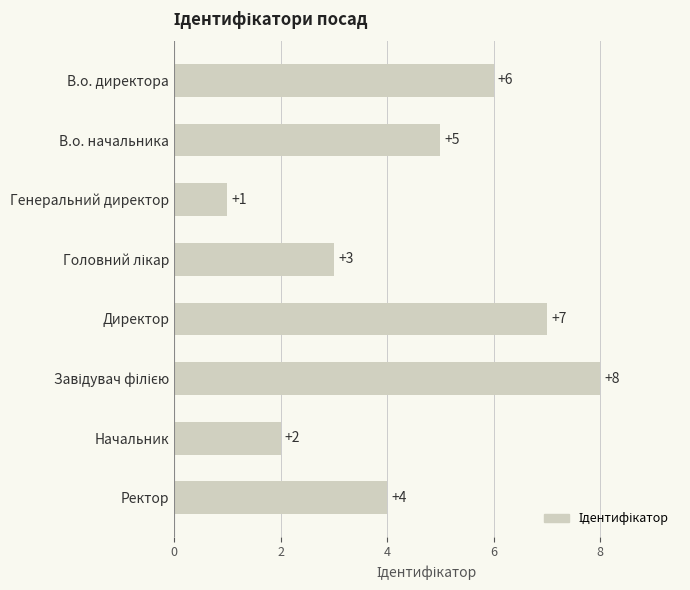

Where is the data nearest to the value 4?

Ректор